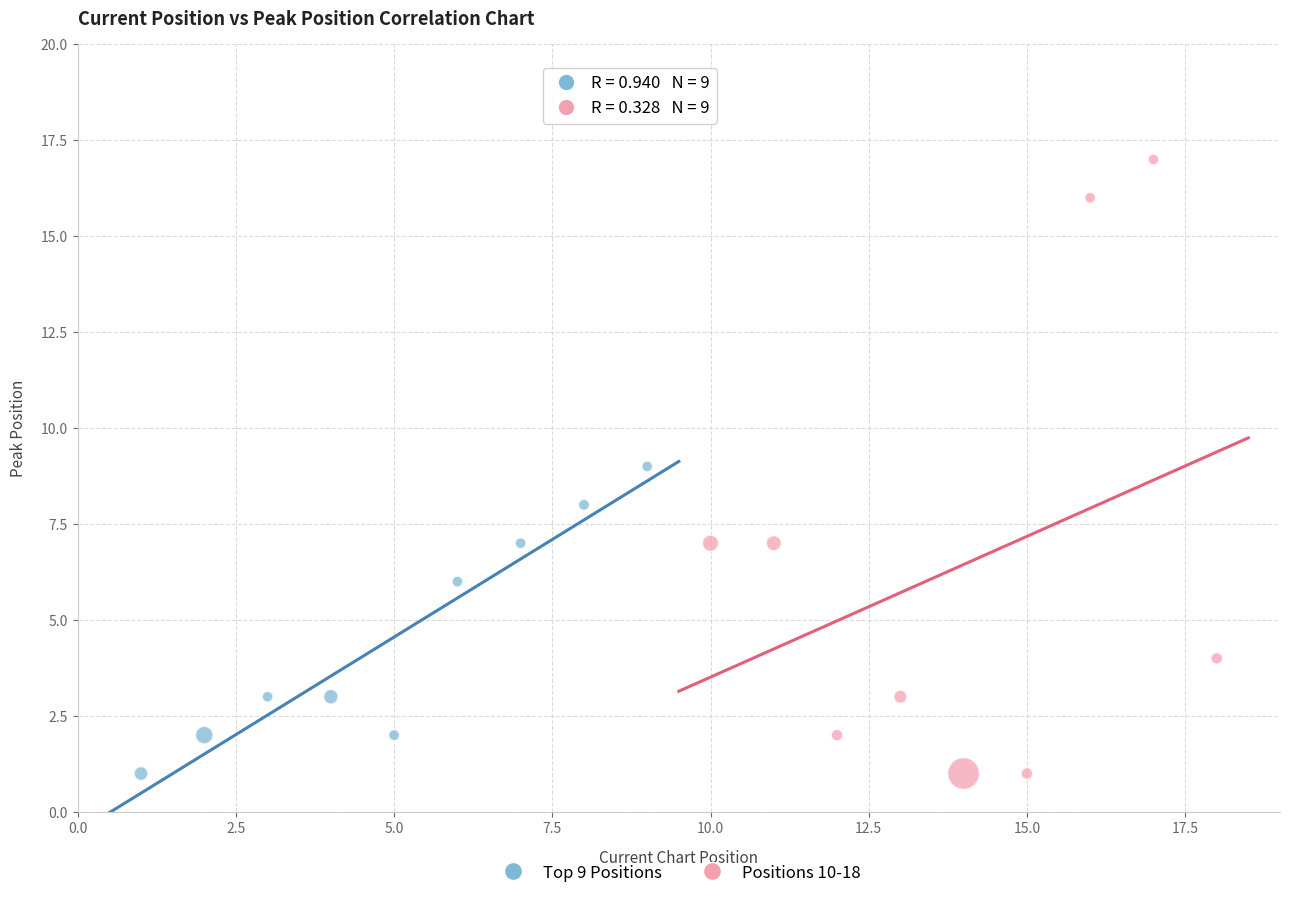

Which series has the largest Y range (max minus min)?

Positions 10-18